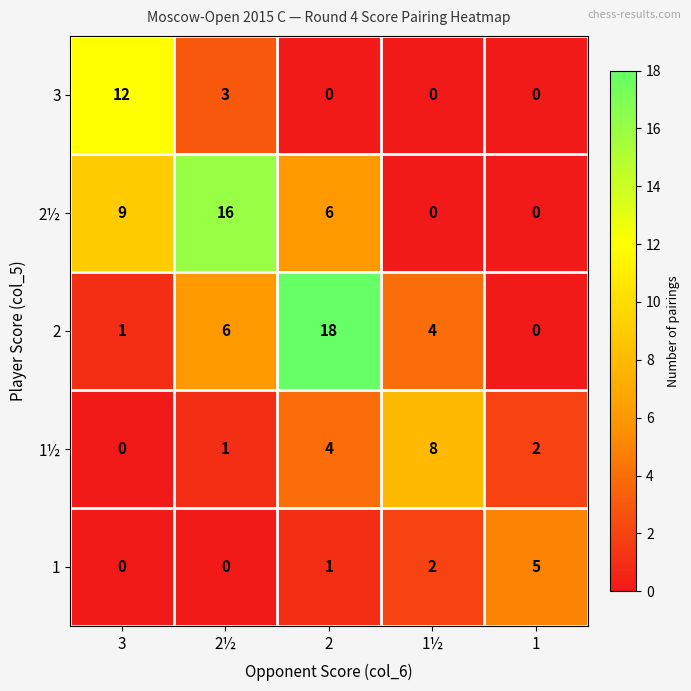

At which category does the chart reach its peak across all series?

2